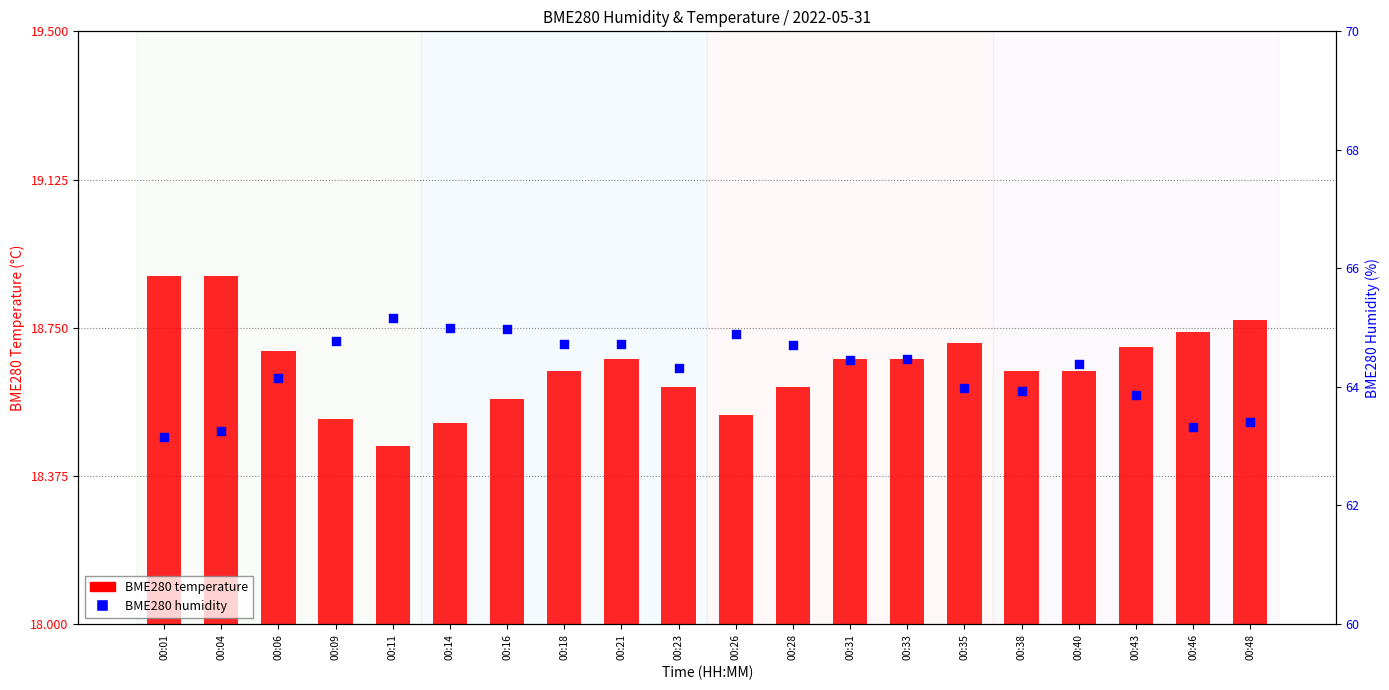

At which category is the sum across all series the highest?

00:11